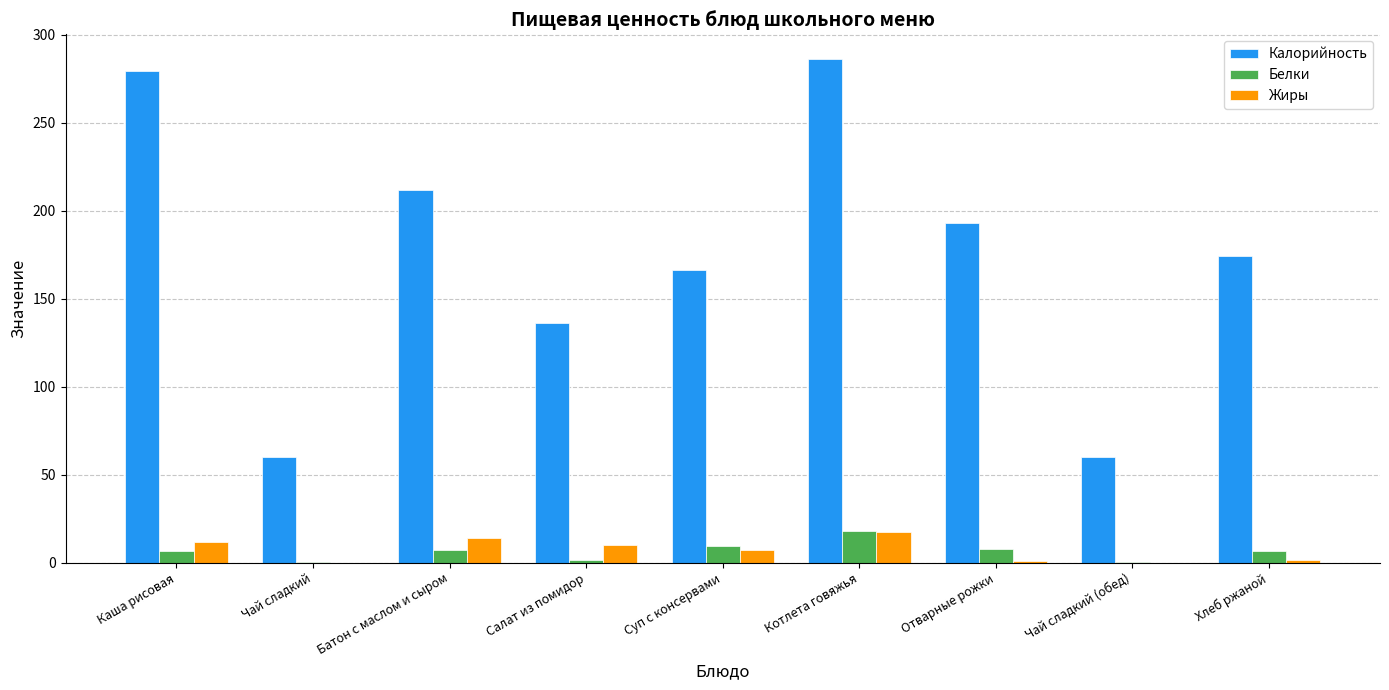

Does the chart contain stacked bars?

No